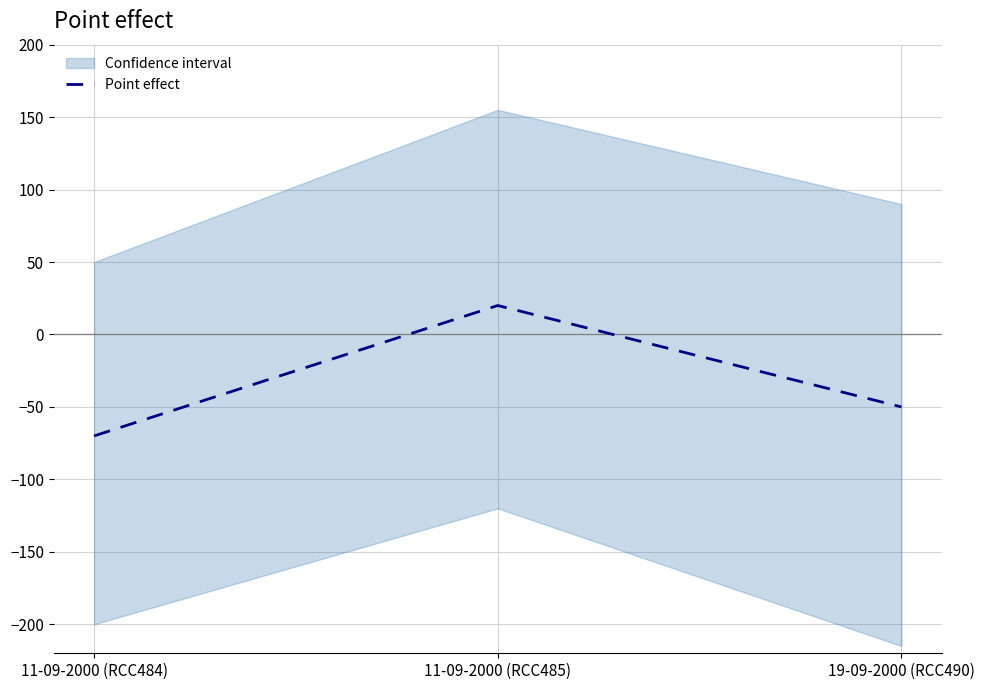

How many lines are shown in the chart?

1